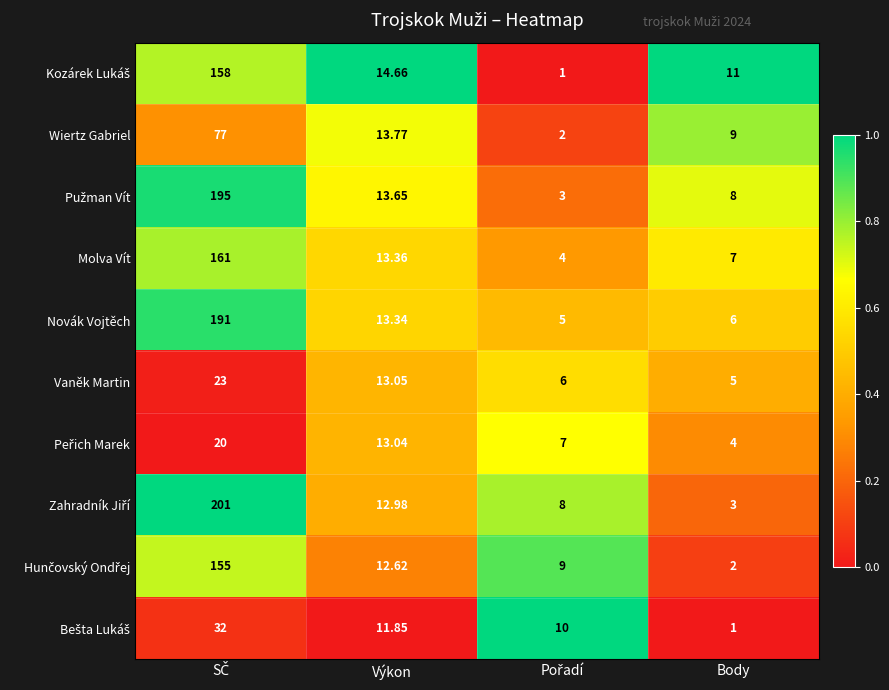

What is the total value across all series at Body?

56.0